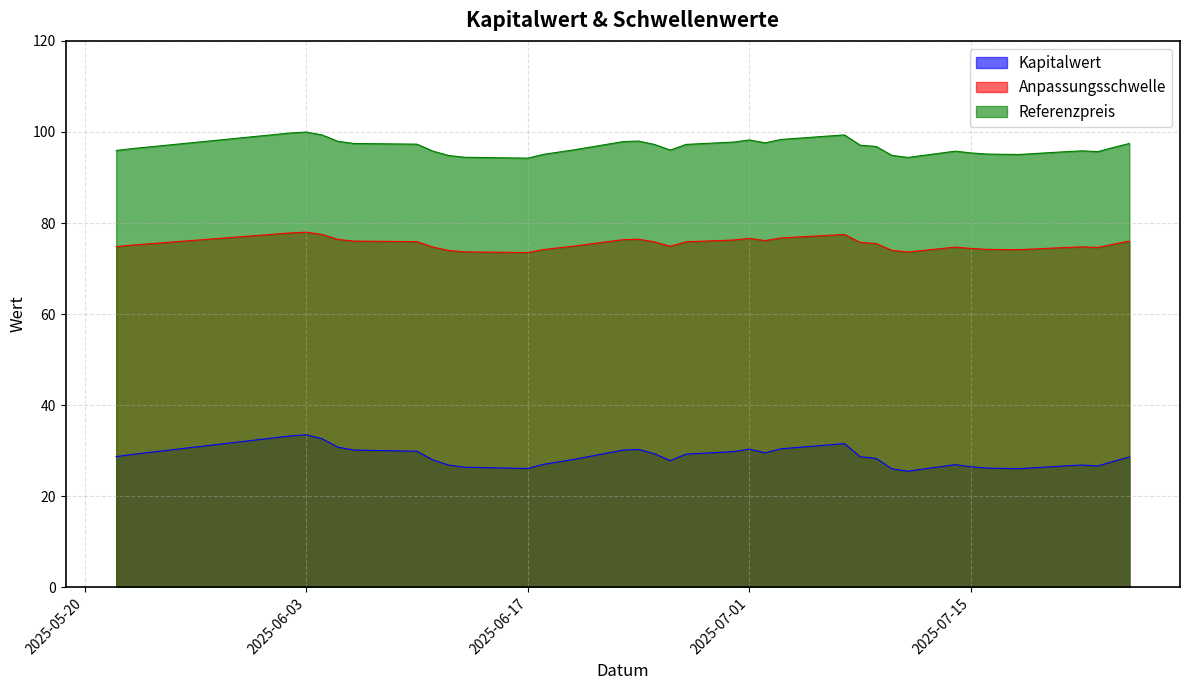

What is the minimum value for Anpassungsschwelle?

73.5